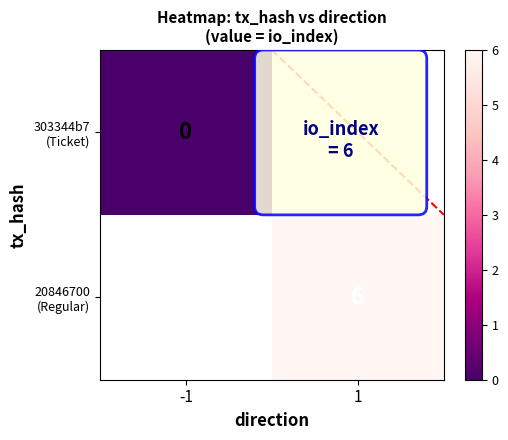

Which has a higher value, -1 or 1?

1